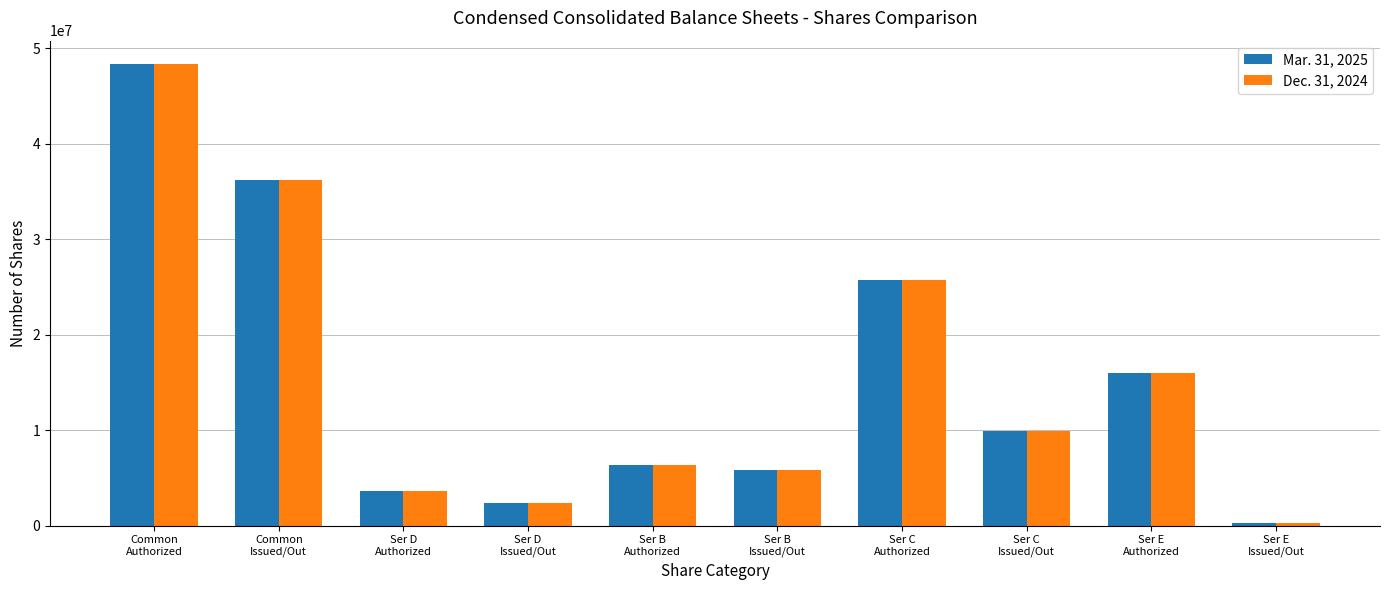

At which label does Mar. 31, 2025 first exceed 9954863?

Common
Authorized